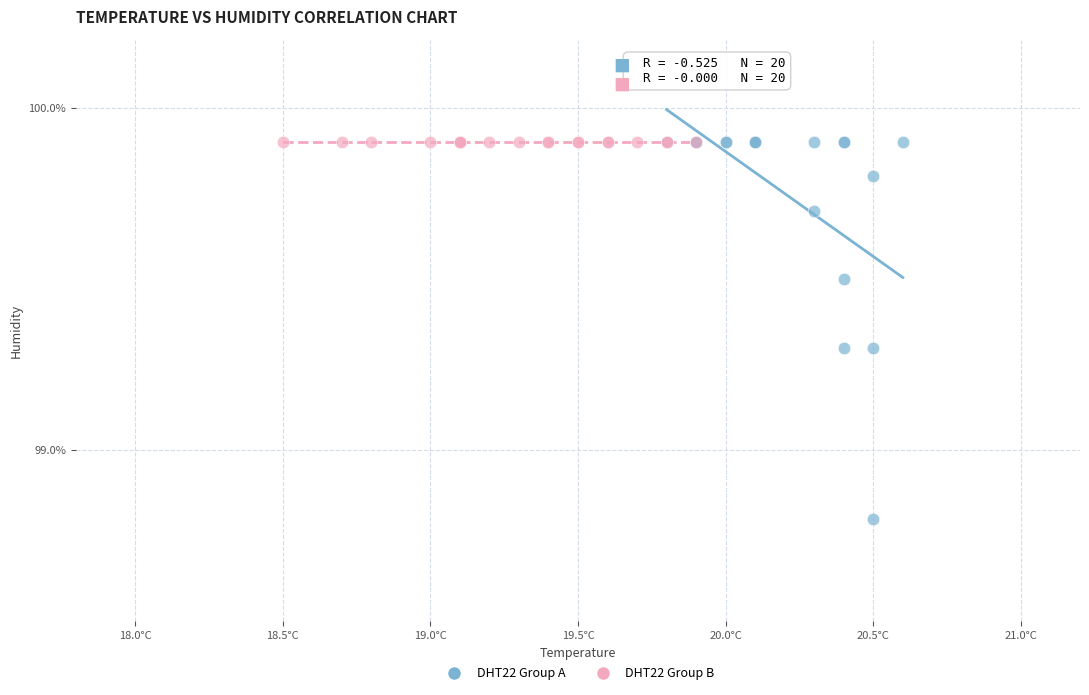

Which series contains the lowest Y value?

DHT22 Group A